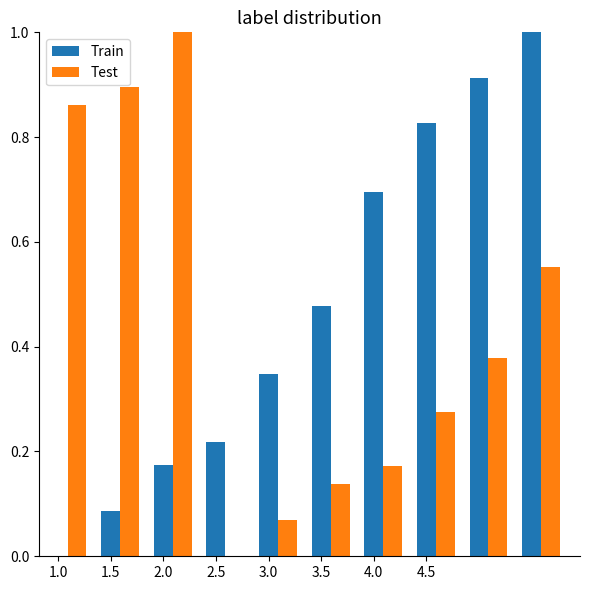

How many groups of bars are there?

10